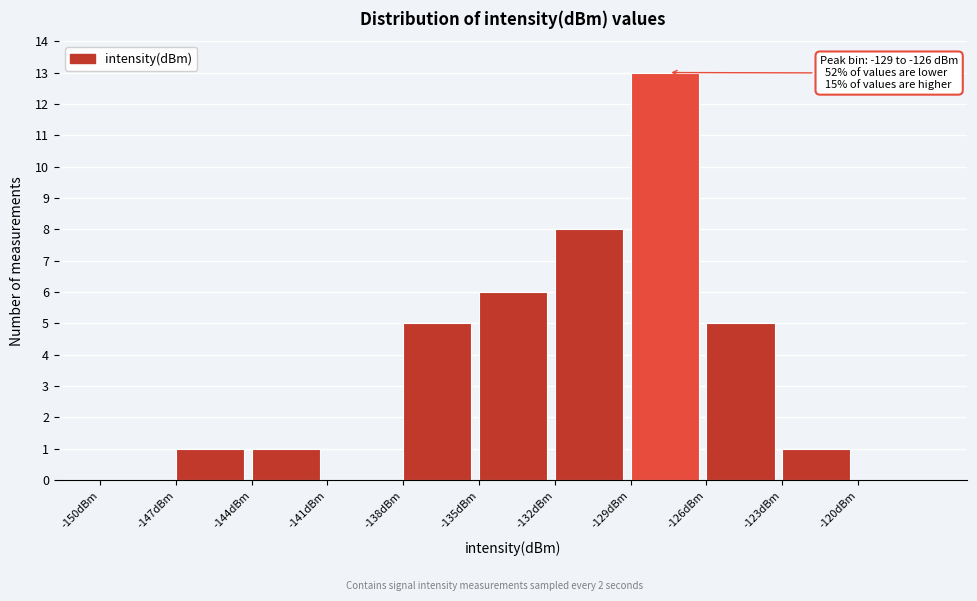

Which range on the x-axis has the tallest bar?

-129 to -126